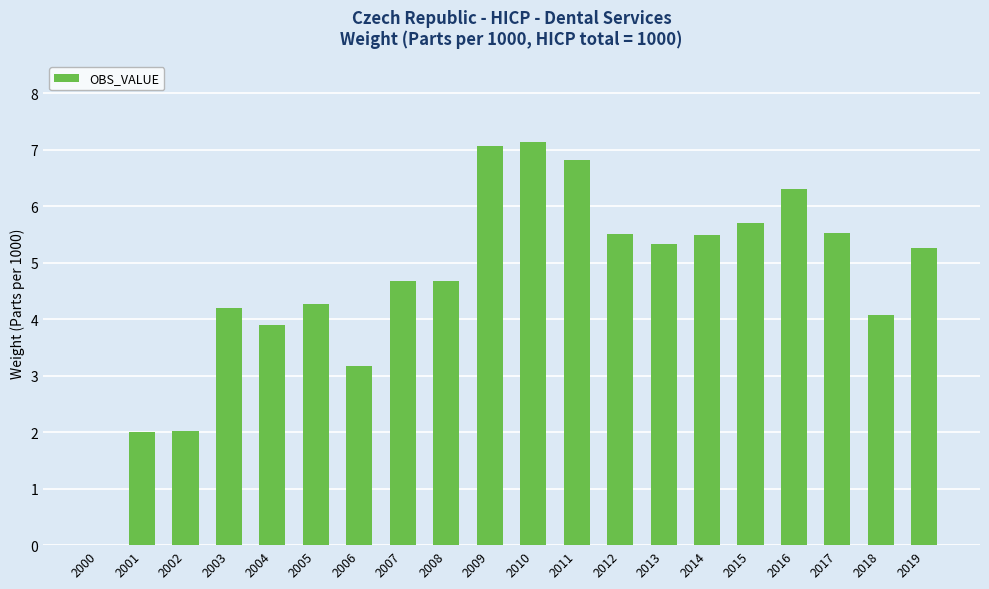

What is the sum of all values?

93.1